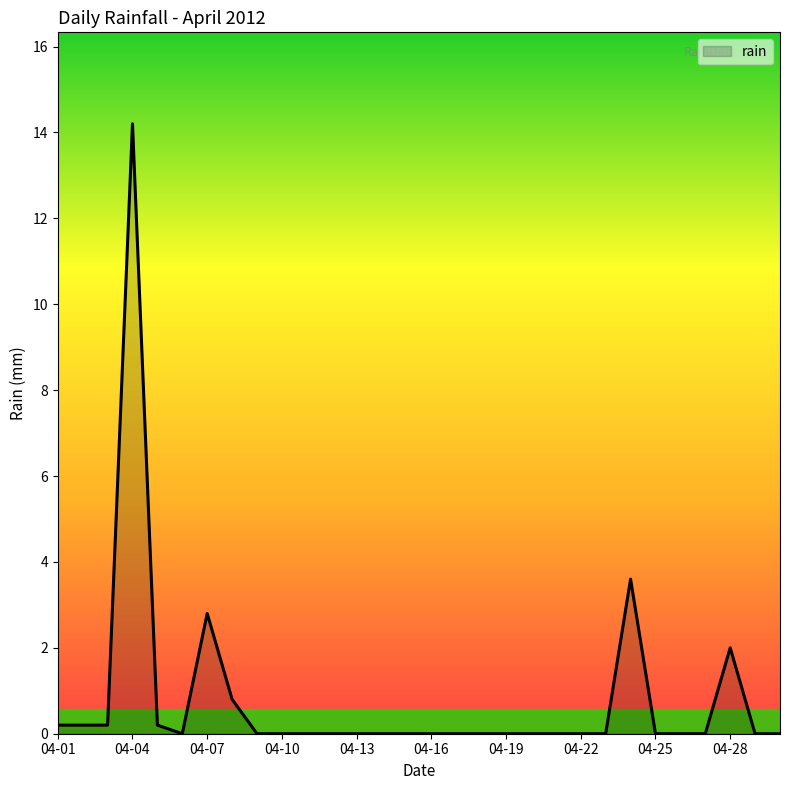

What is the maximum value shown in the chart?

14.2